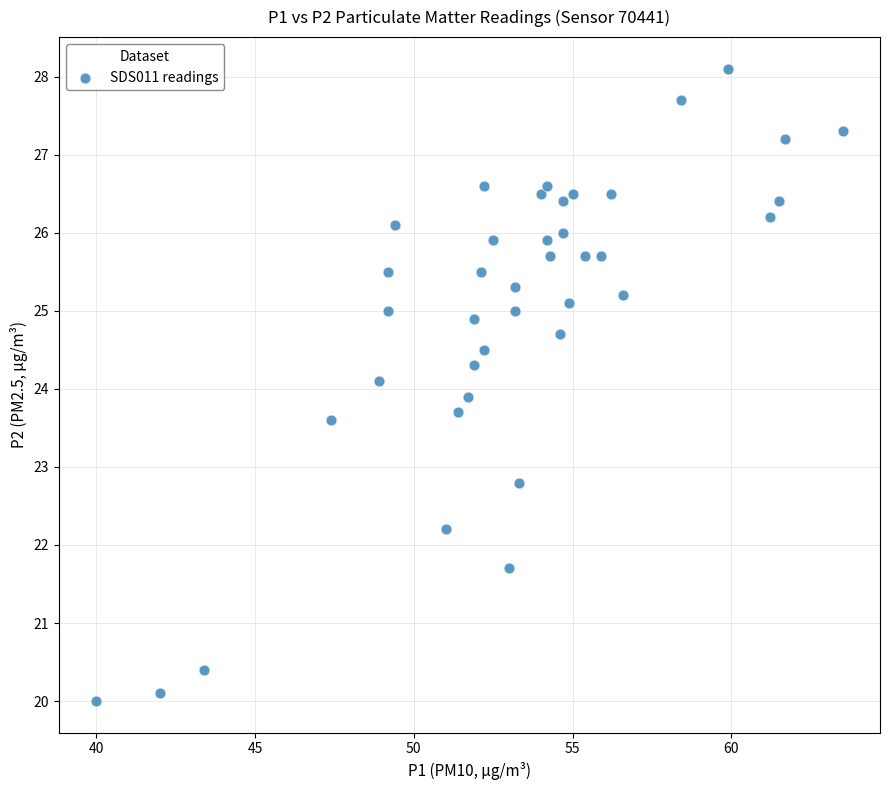

What is the range of Y values (max minus min)?

8.1